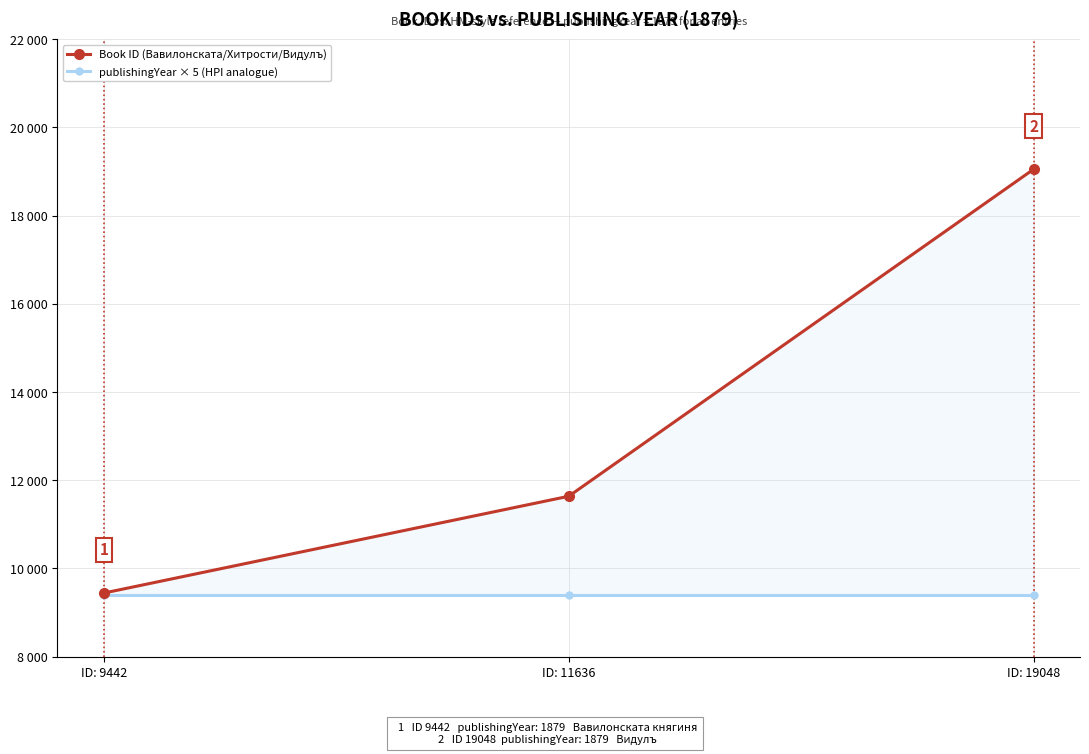

Which series changed the most between ID: 9442 and ID: 11636?

Book ID (Вавилонската/Хитрости/Видулъ)